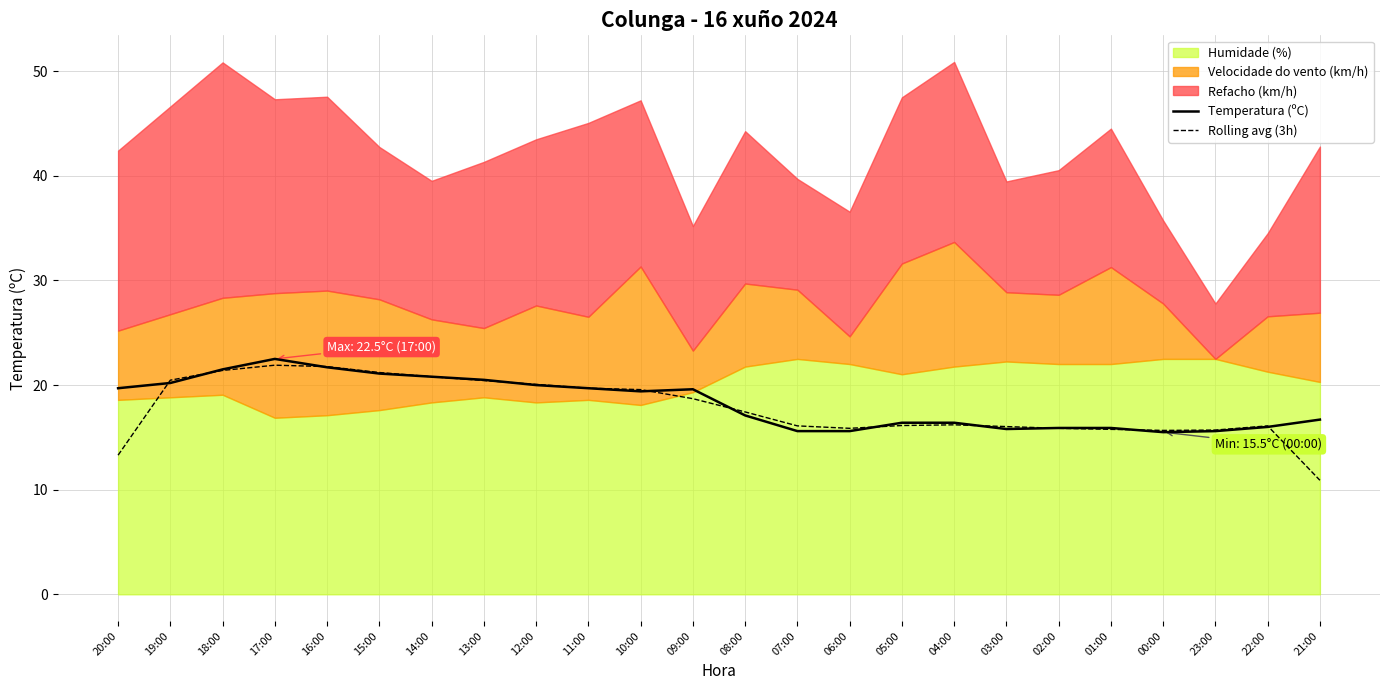

How many data points in Rolling avg (3h) are above 17?

12